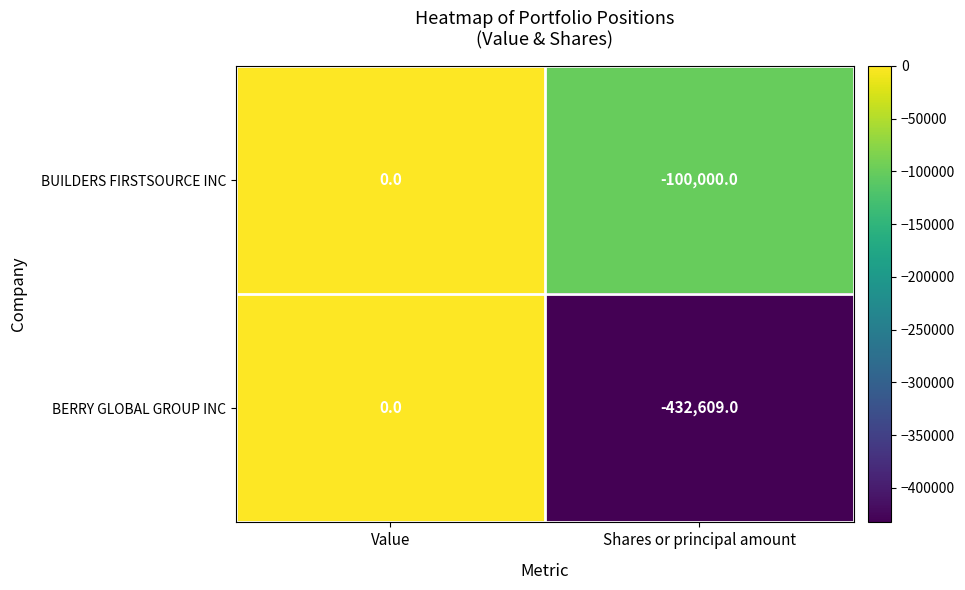

What is the sum of the BERRY GLOBAL GROUP INC values at Value and Shares or principal amount?

-432609